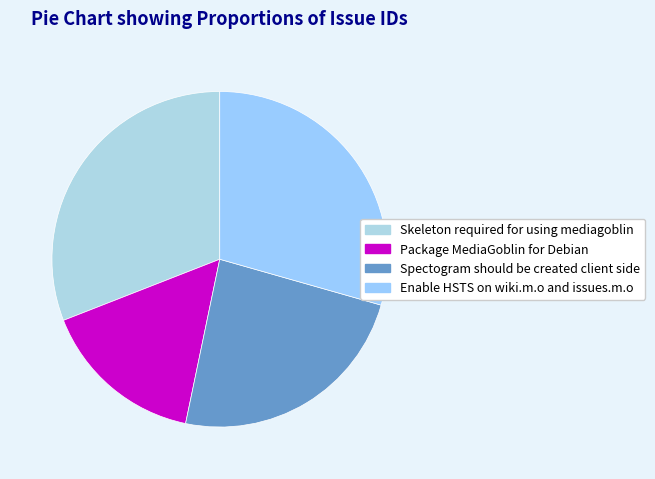

Is there a majority slice in this chart?

No